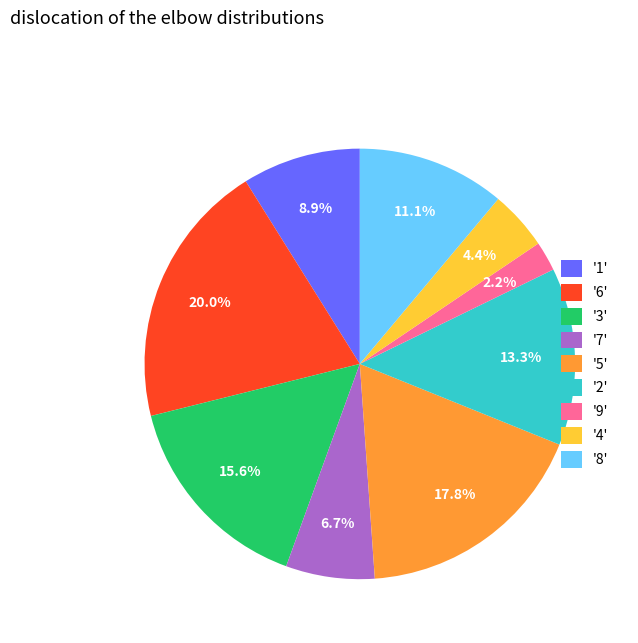

Is the sum of '8' and '2' greater than half?

No